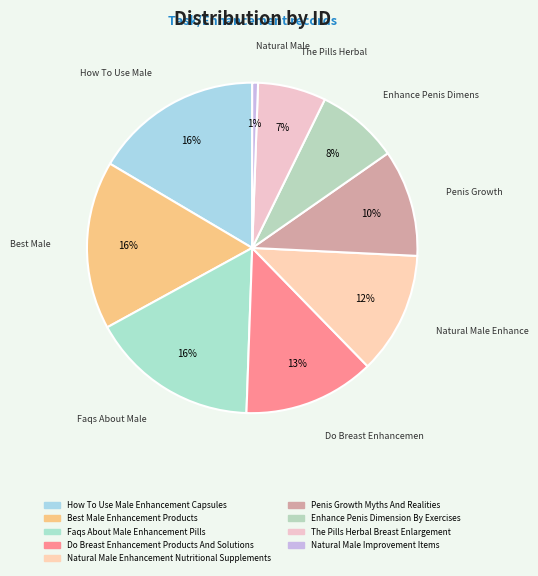

Rank the categories by value from lowest to highest.

Natural Male
Improvement Items, The Pills Herbal
Breast Enlargement, Enhance Penis Dimension
By Exercises, Penis Growth
Myths And Realities, Natural Male Enhancement
Nutritional Supplements, Do Breast Enhancement
Products And Solutions, Faqs About Male
Enhancement Pills, Best Male
Enhancement Products, How To Use Male
Enhancement Capsules